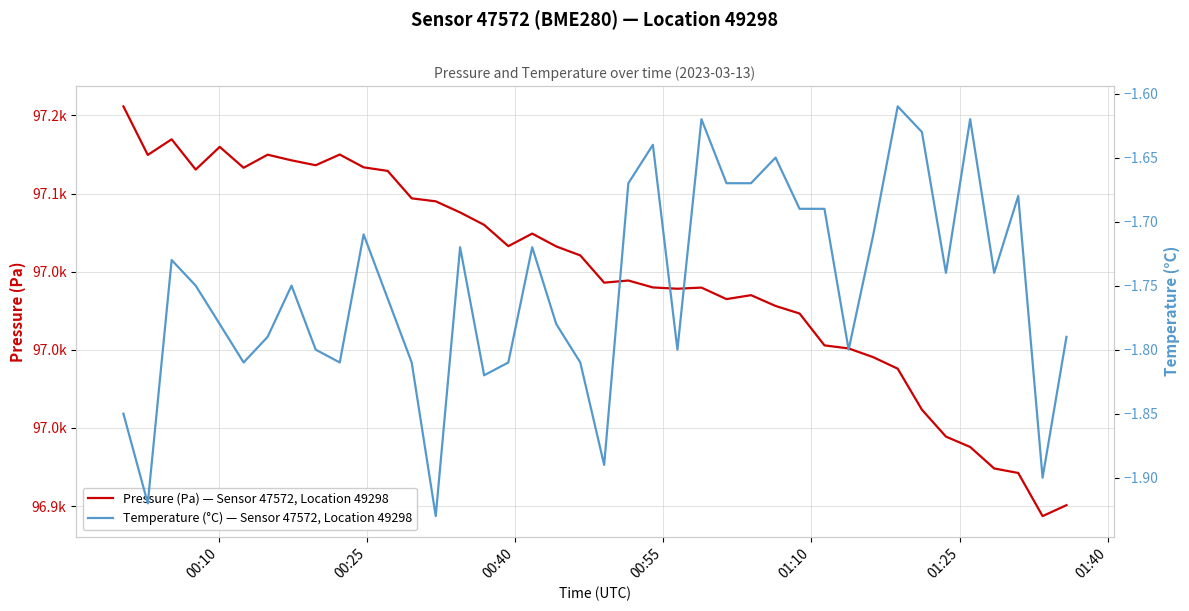

How many series are shown in this chart?

2